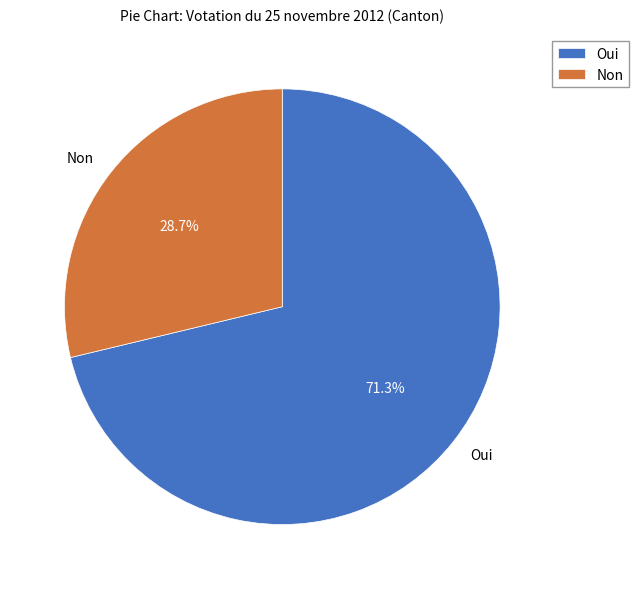

Does Non account for over 50% of the chart?

No